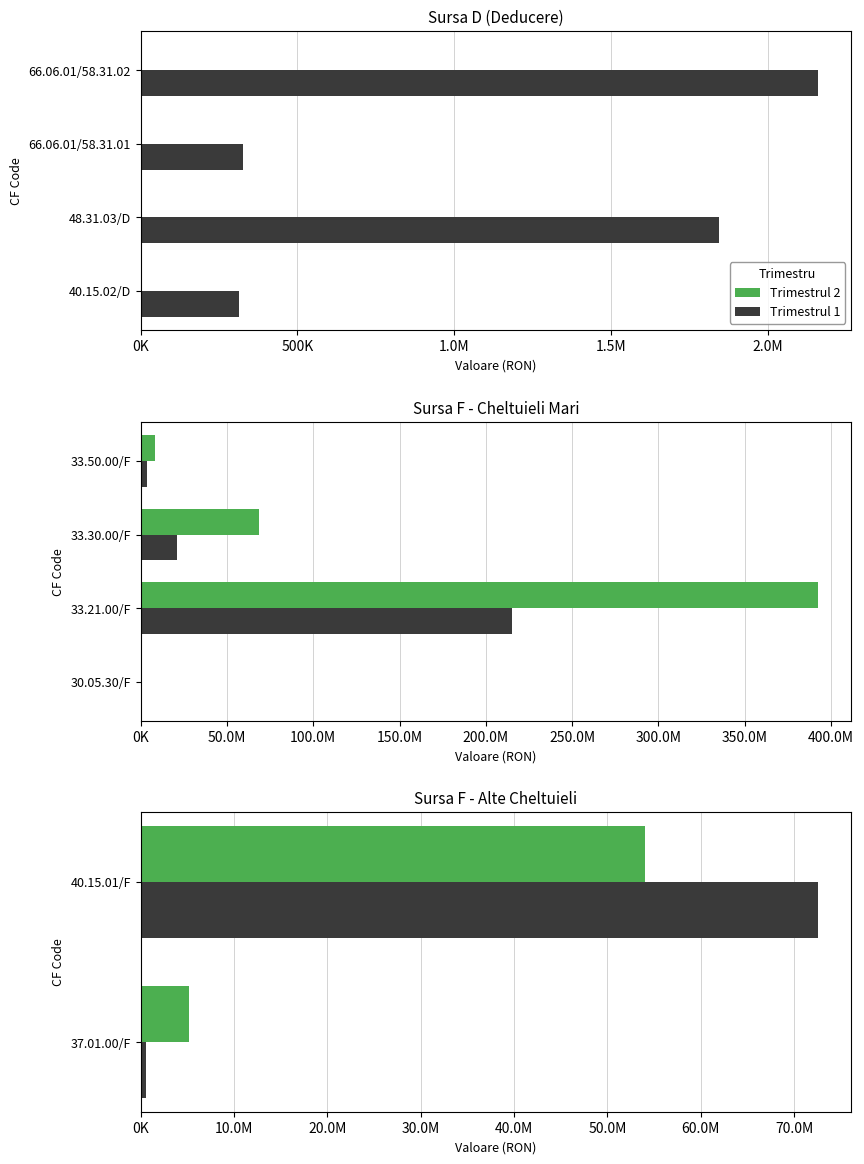

What is the total value across all series at 40.15.01/F?

126533000